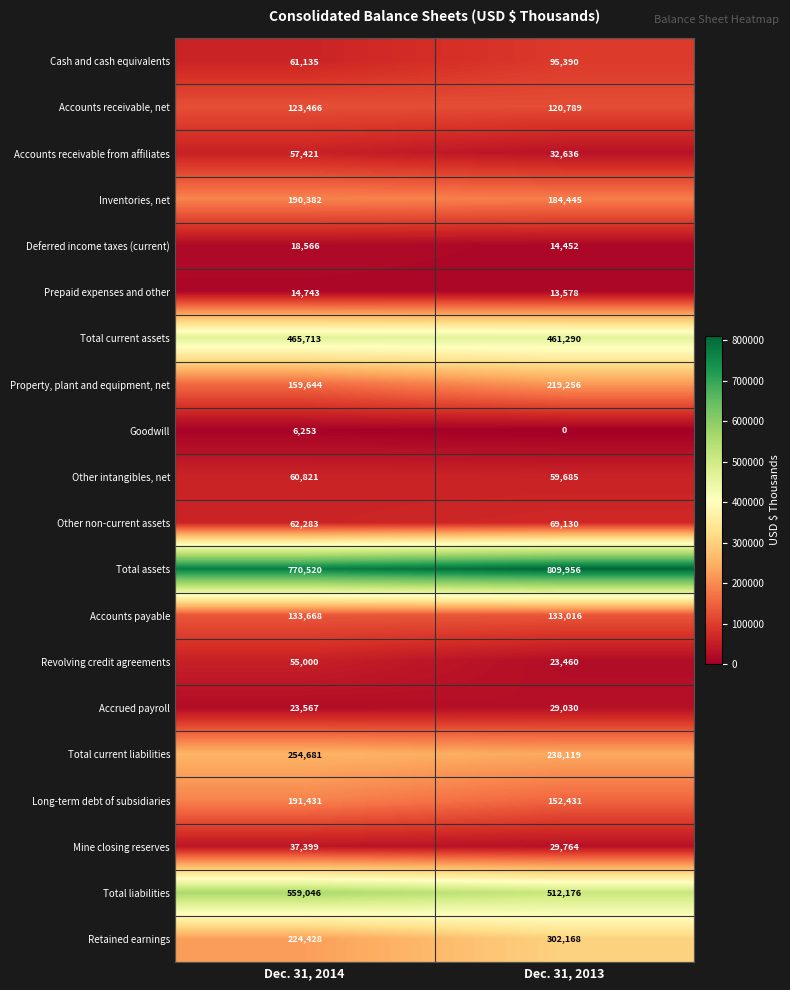

What is the difference between the highest and lowest values at Dec. 31, 2013?

809956